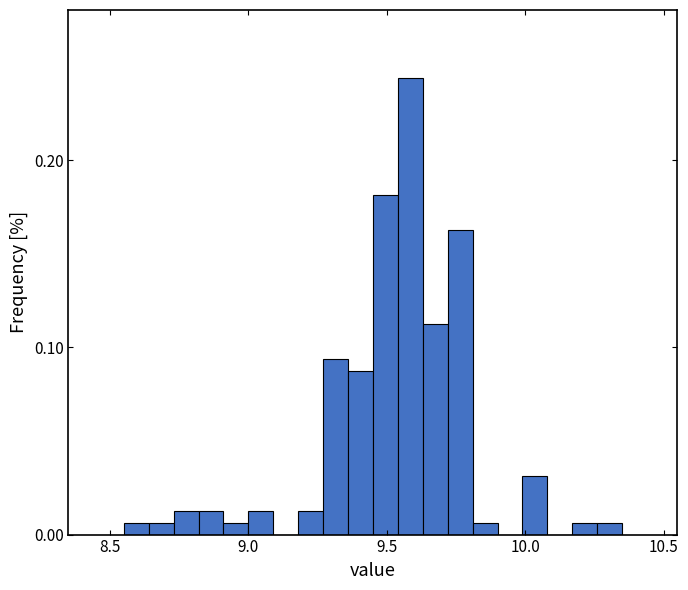

Around what value on the x-axis is the tallest bar? Give the approximate position of its centre, as read against the axis.

9.60